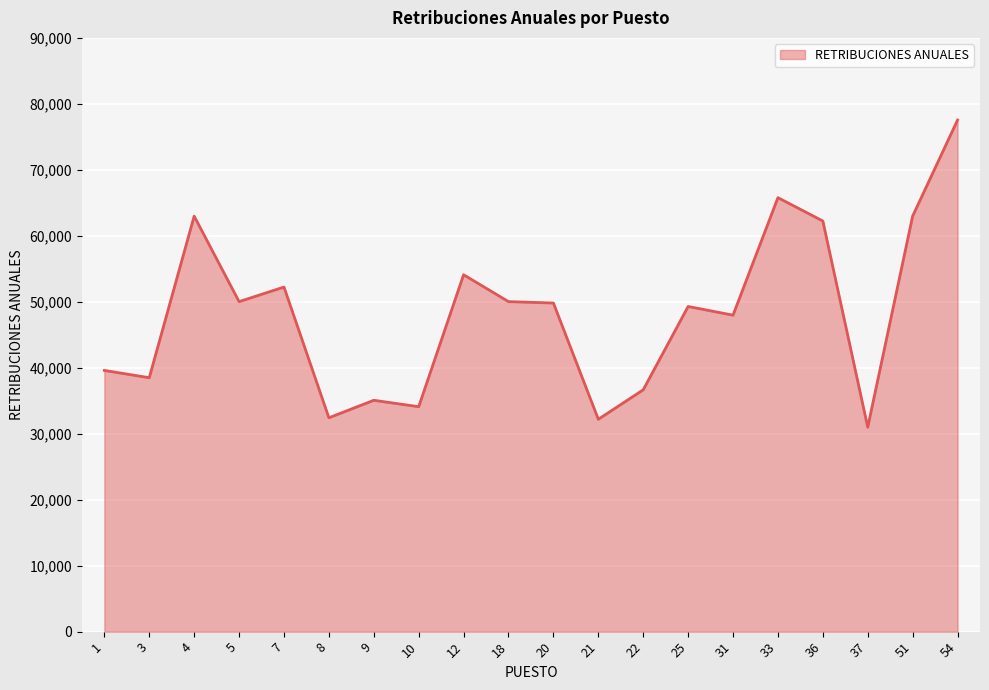

What is the difference between the values at 51 and 3?

24497.8